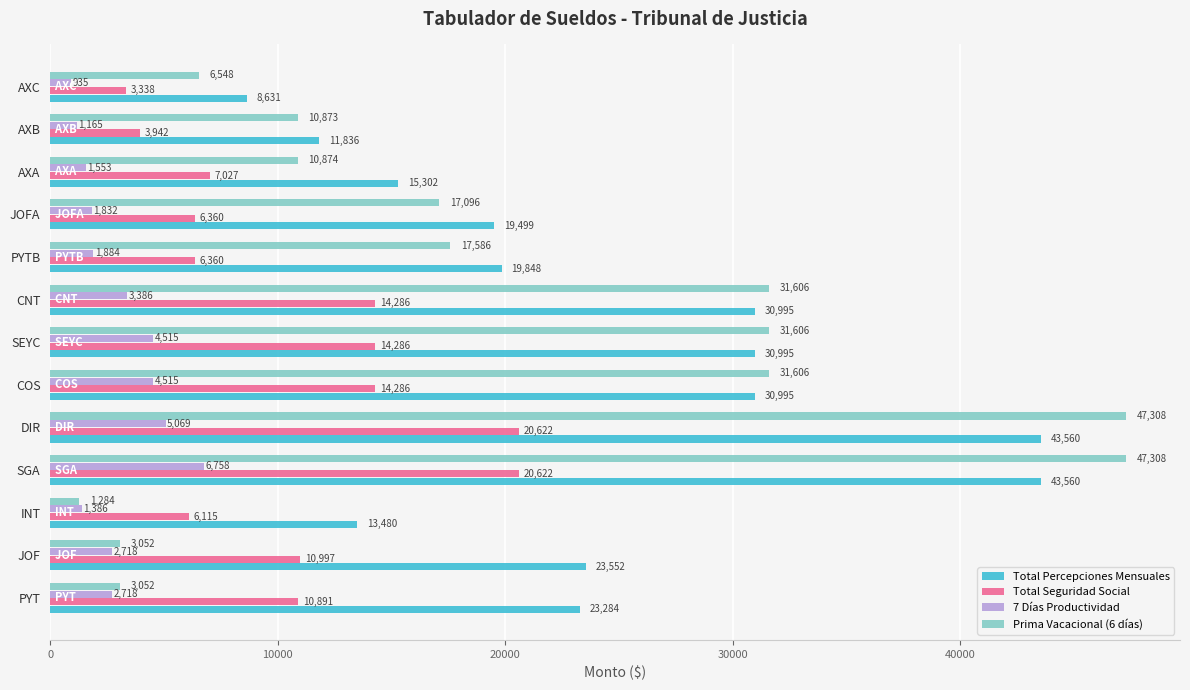

Rank the series at AXB from highest to lowest value.

Total Percepciones Mensuales, Prima Vacacional (6 días), Total Seguridad Social, 7 Días Productividad